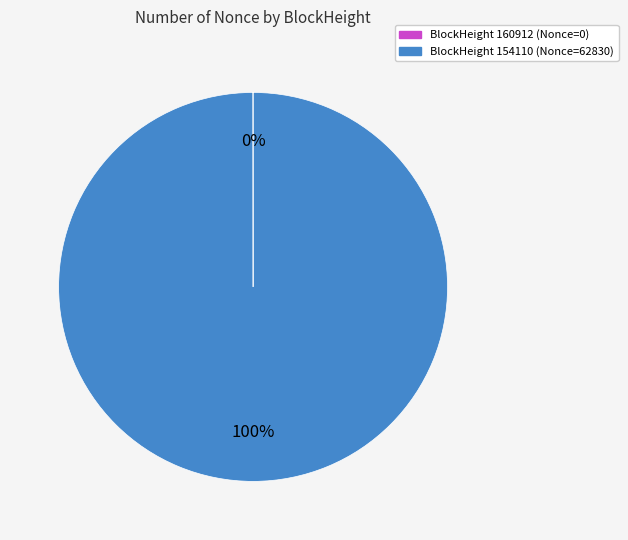

To the nearest percent, what is the difference between the largest and smallest slice percentages?

100%